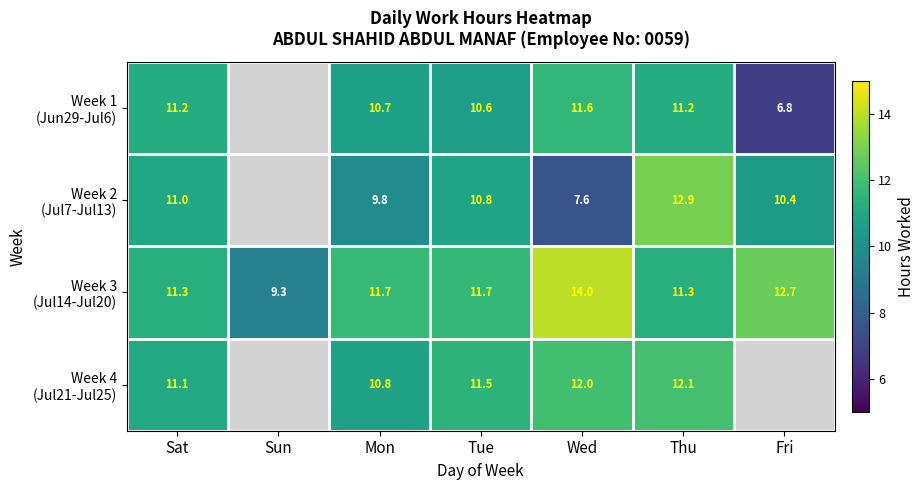

What is the difference between the highest and lowest values at Tue?

1.1